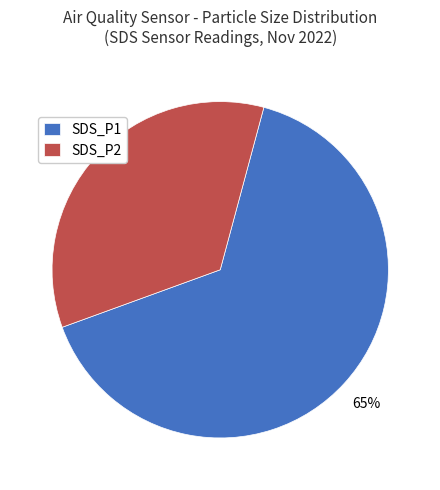

How many slices are in this pie chart?

2